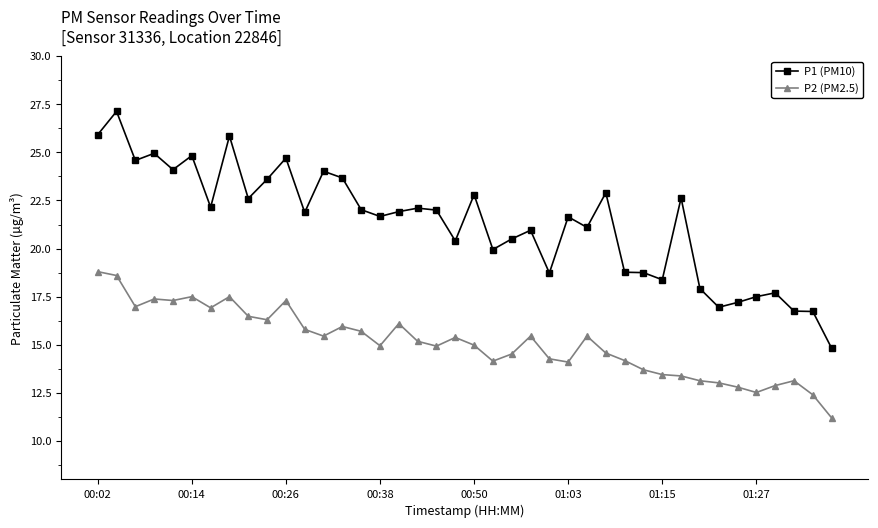

Count the number of data series in this chart.

2